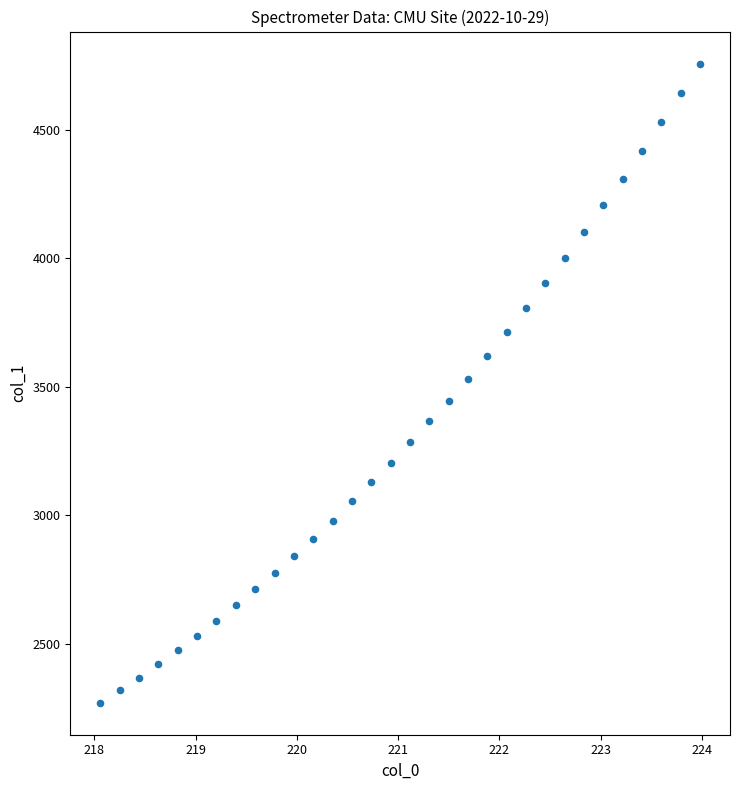

What is the range of X values (max minus min)?

5.9